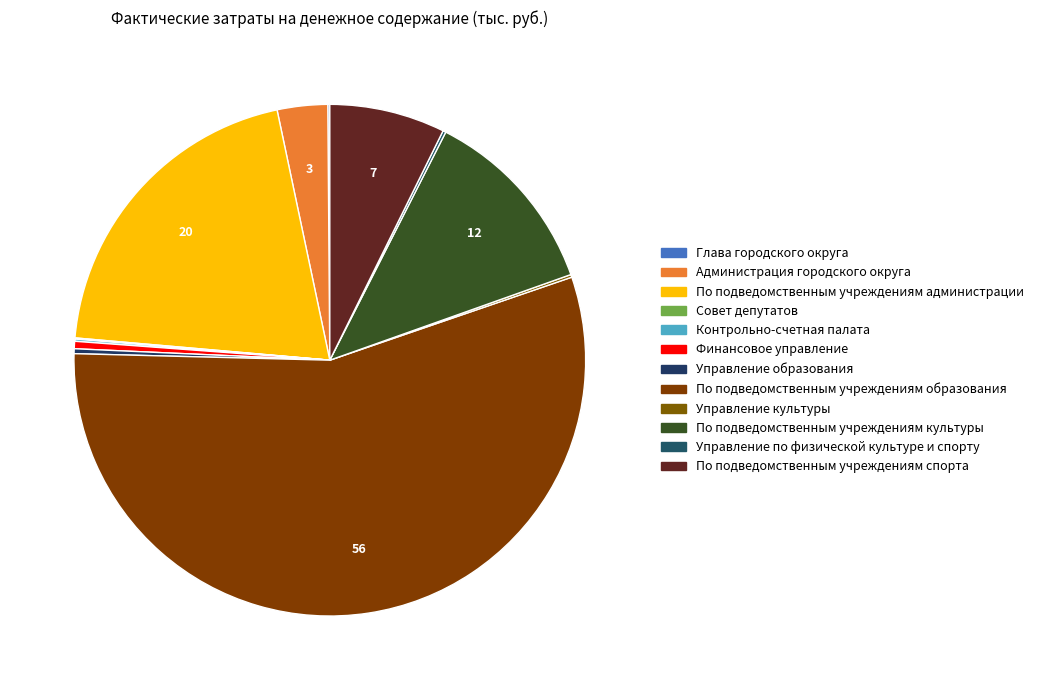

Count the number of slices in the pie.

12